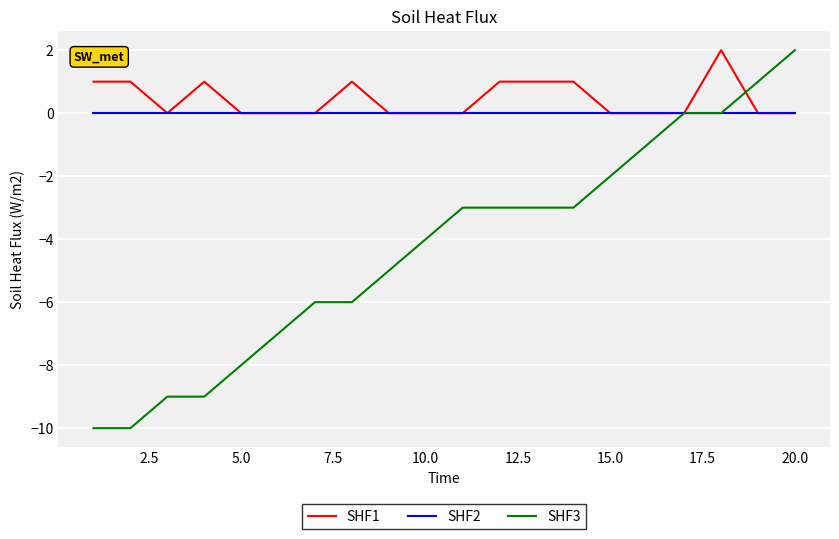

Which series has the widest spread of values?

SHF3